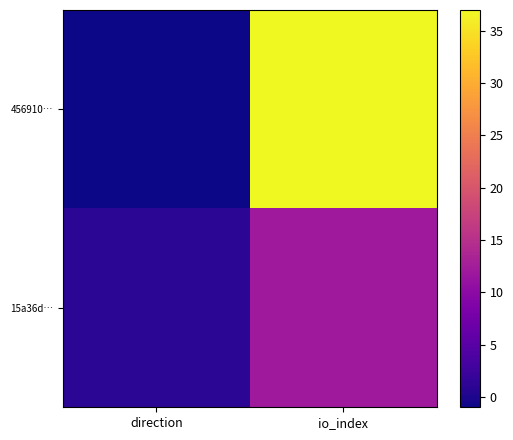

Rank the series at direction from lowest to highest value.

456910…, 15a36d…